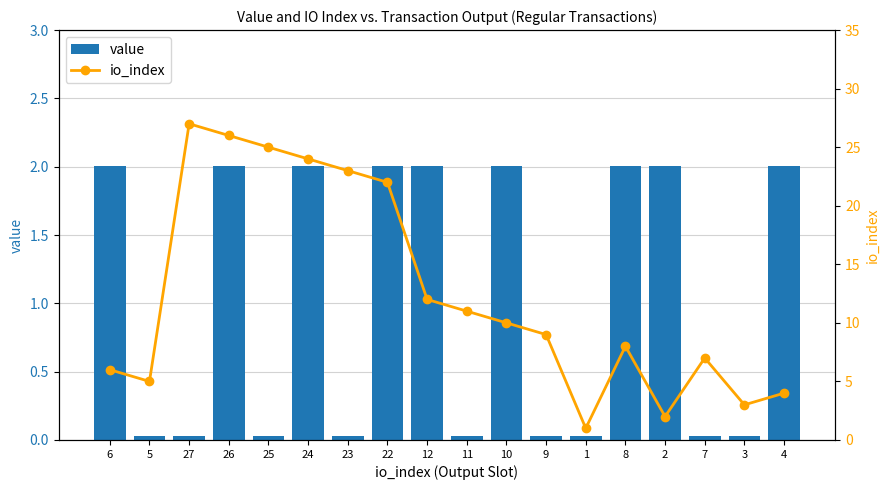

List the series in order of their peak value, lowest first.

value, io_index